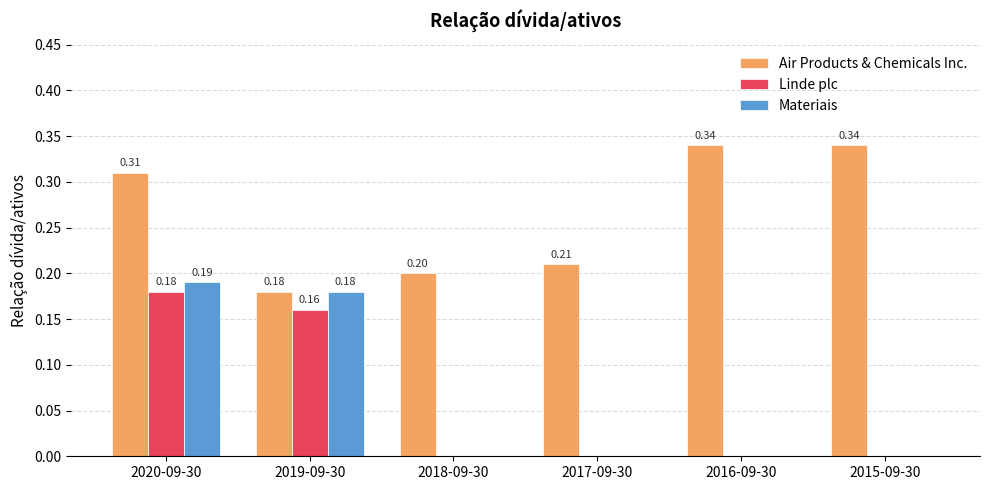

Which series has the largest total across all categories?

Air Products & Chemicals Inc.